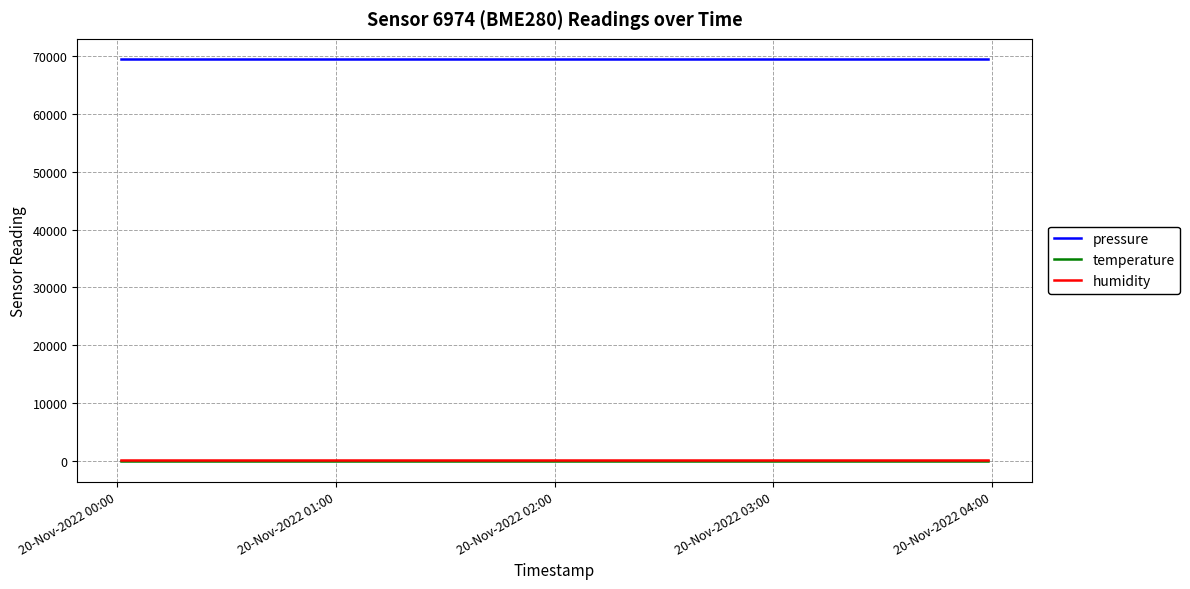

What is the maximum value for pressure?

69532.1